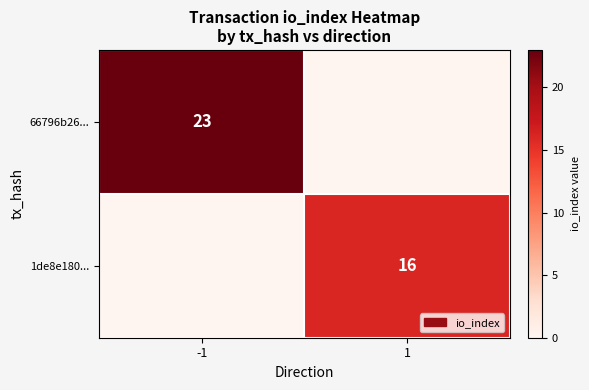

The 1de8e180... series shows 24 at 1. True or false?

False